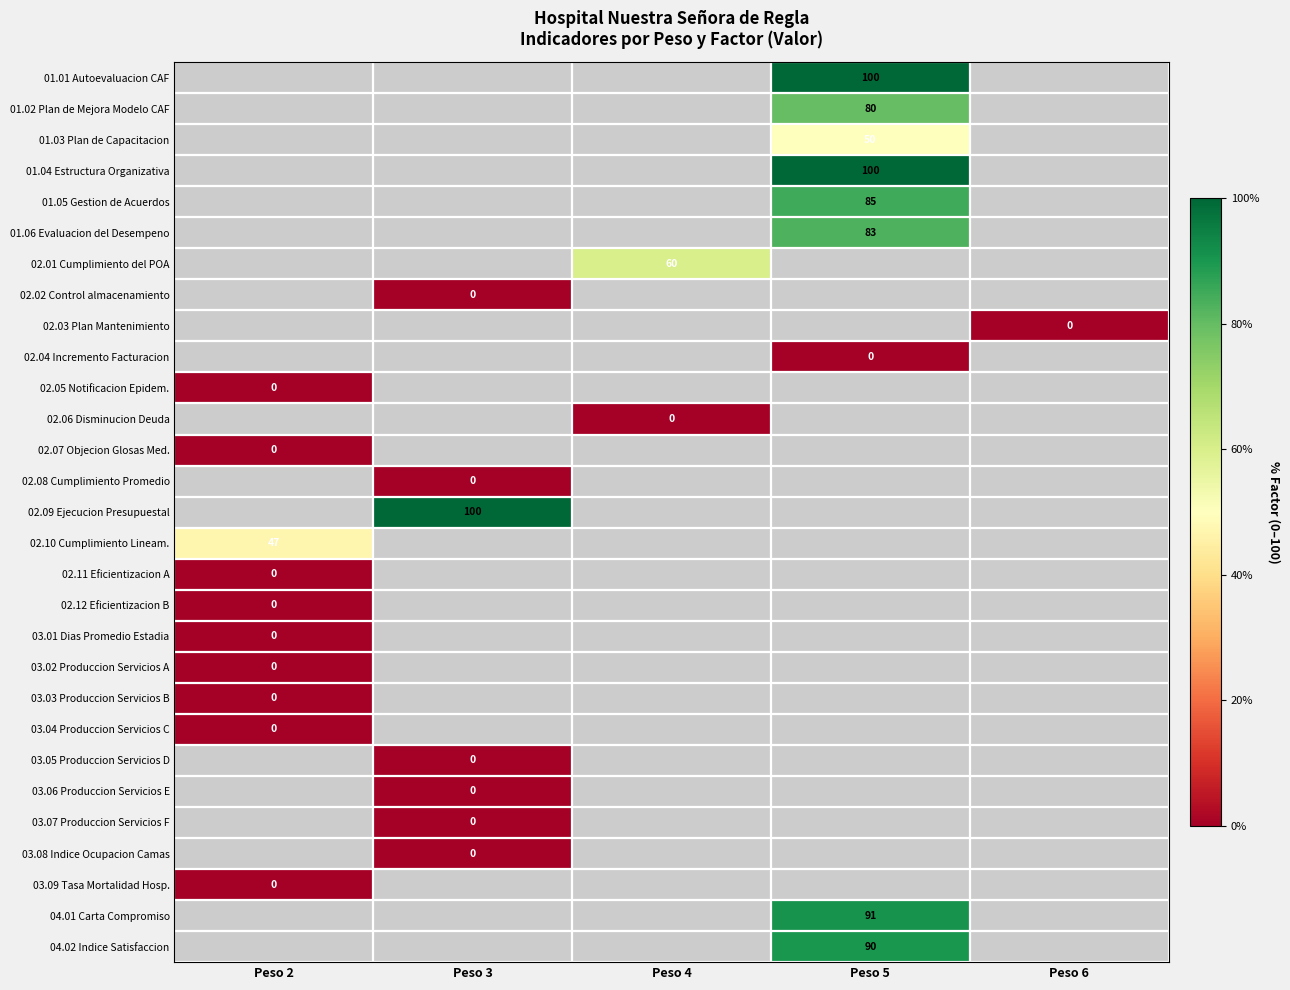

How many data points does each series have?

5